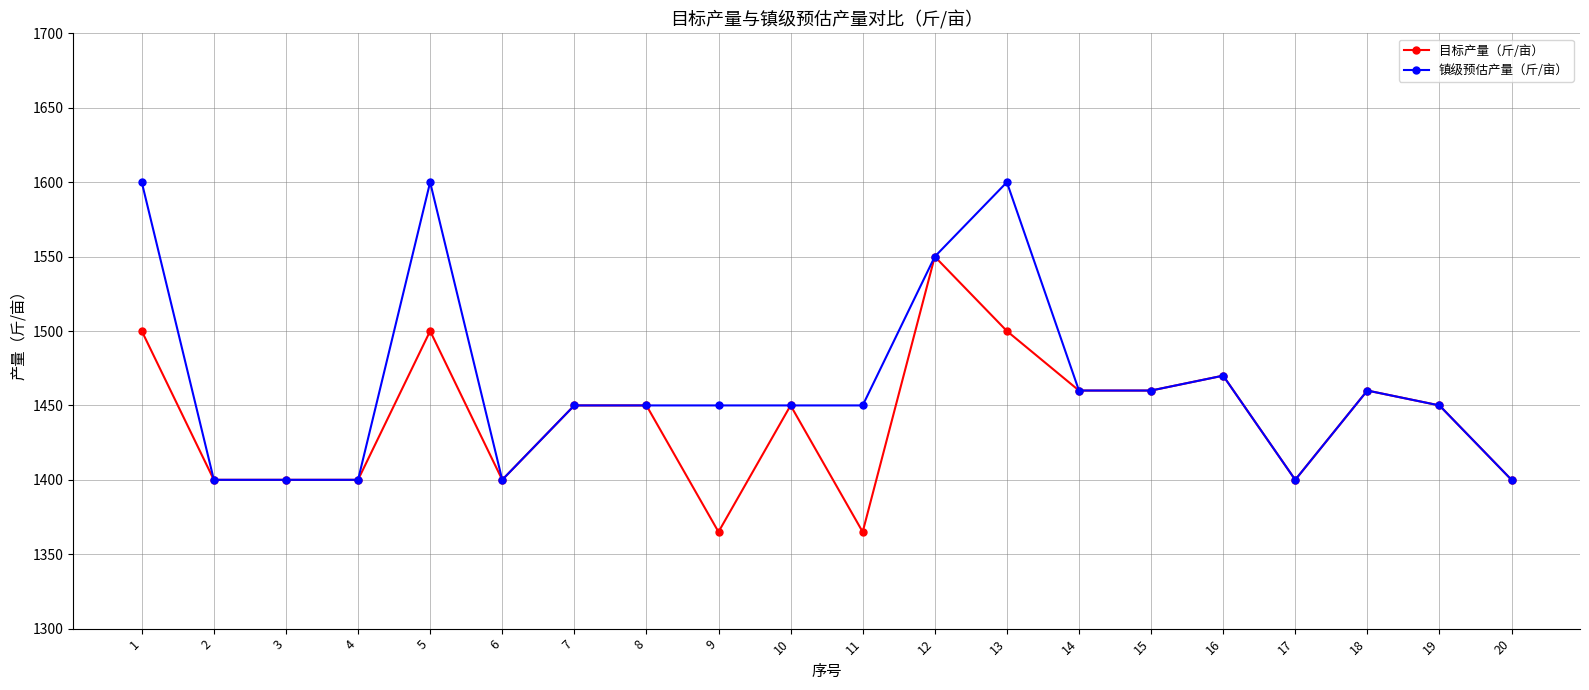

What is the average value of the 镇级预估产量（斤/亩） series?

1465